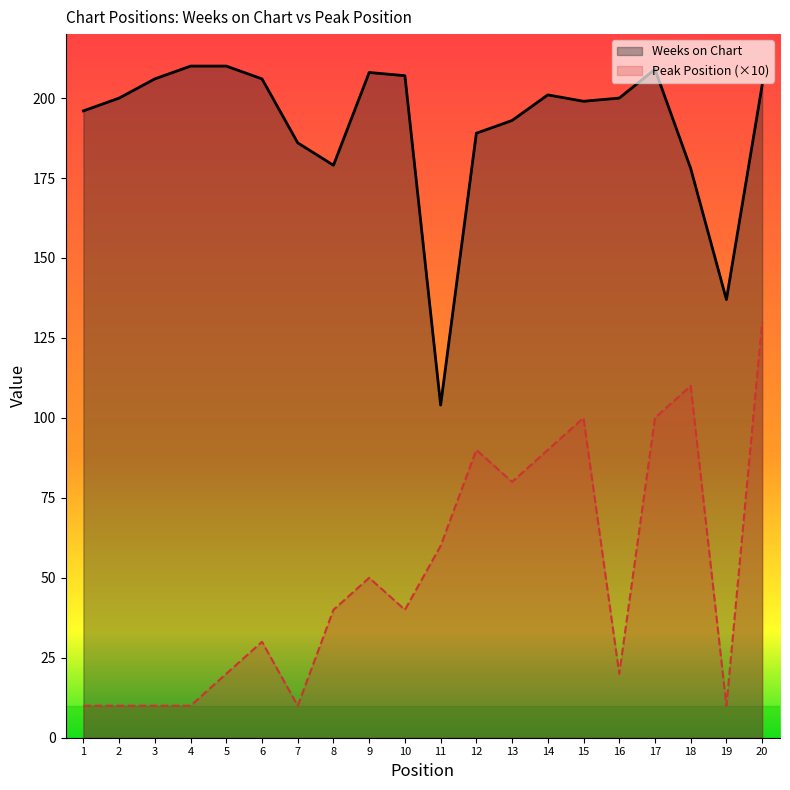

What is the value of the Weeks on Chart point at the 2nd from the left?

200